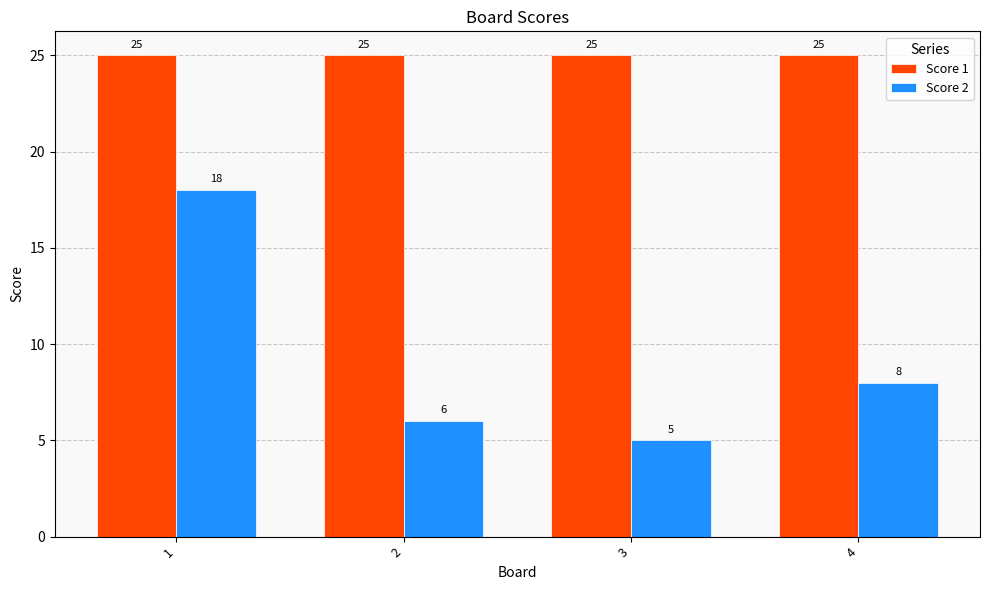

Which series has the widest spread of values?

Score 2